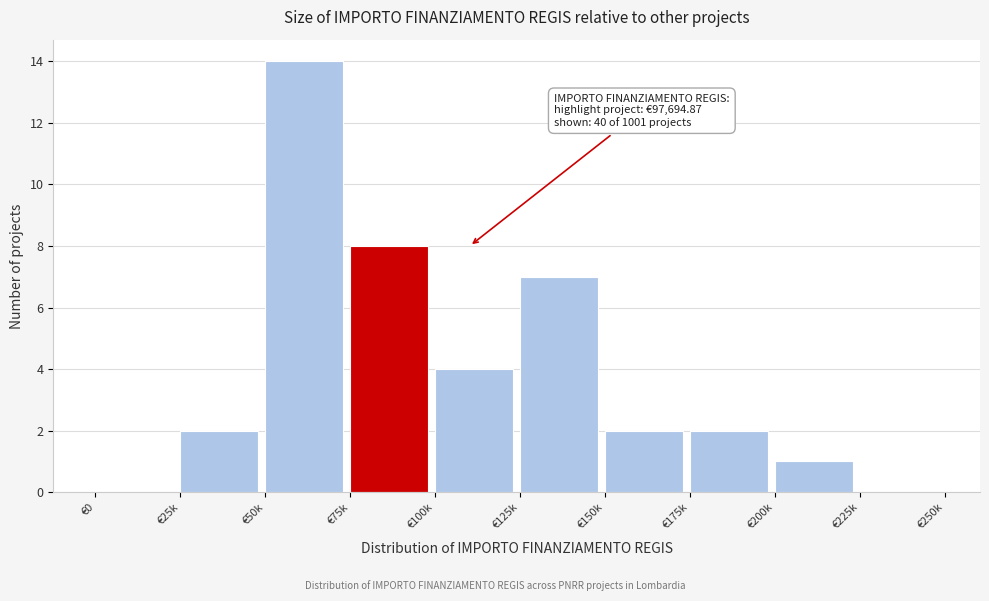

Reading right to left, list all the values displayed in this chart.

€225k=0	€200k=1	€175k=2	€150k=2	€125k=7	€100k=4	€75k=8	€50k=14	€25k=2	€0=0